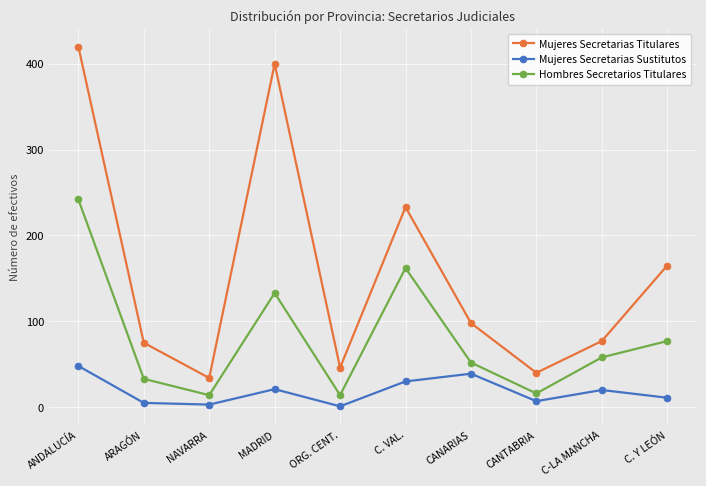

What is the spread (max minus min) of values at CANARIAS?

59